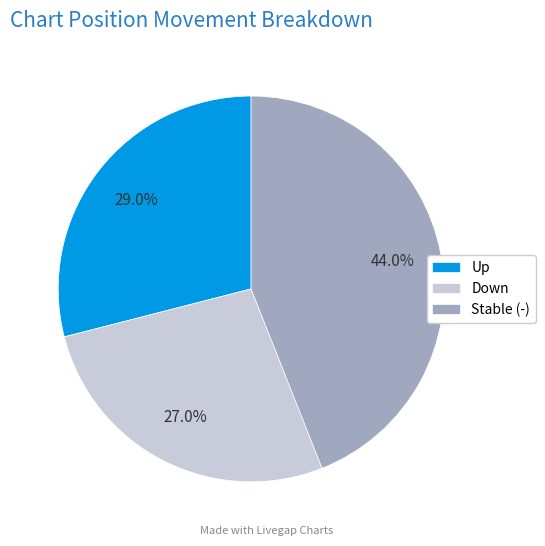

Rank the categories by value from highest to lowest.

Stable (-), Up, Down